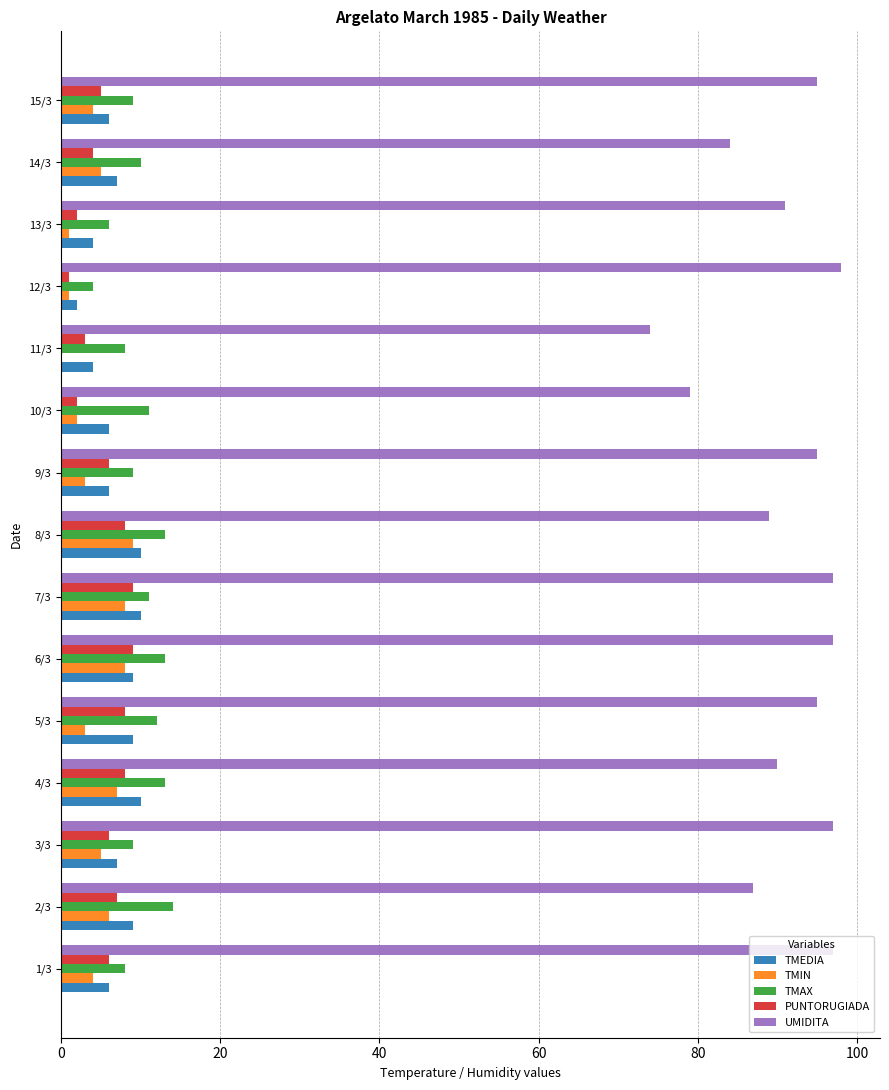

What is the sum of all TMIN values?

66